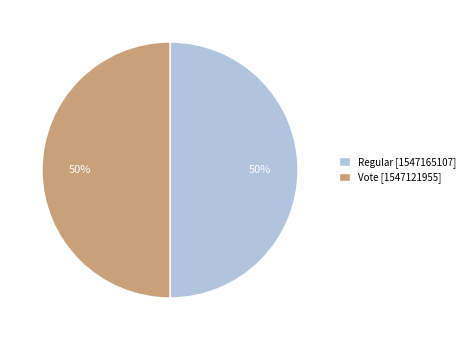

What percentage is the Regular [1547165107] slice, to the nearest percent?

50%